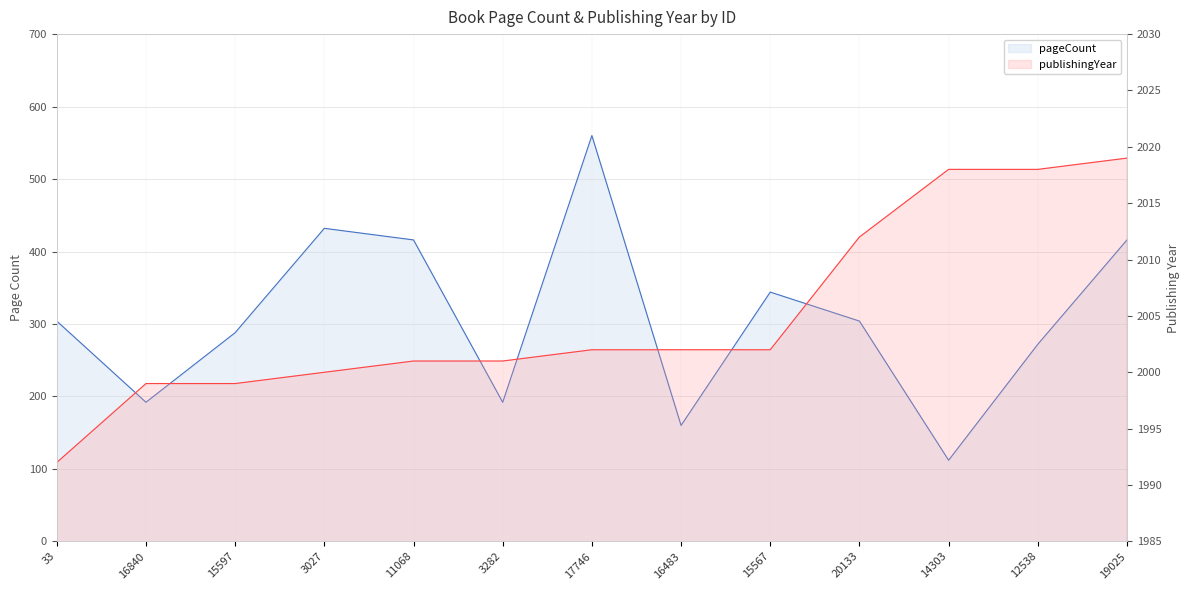

At which category does the chart reach its minimum across all series?

14303